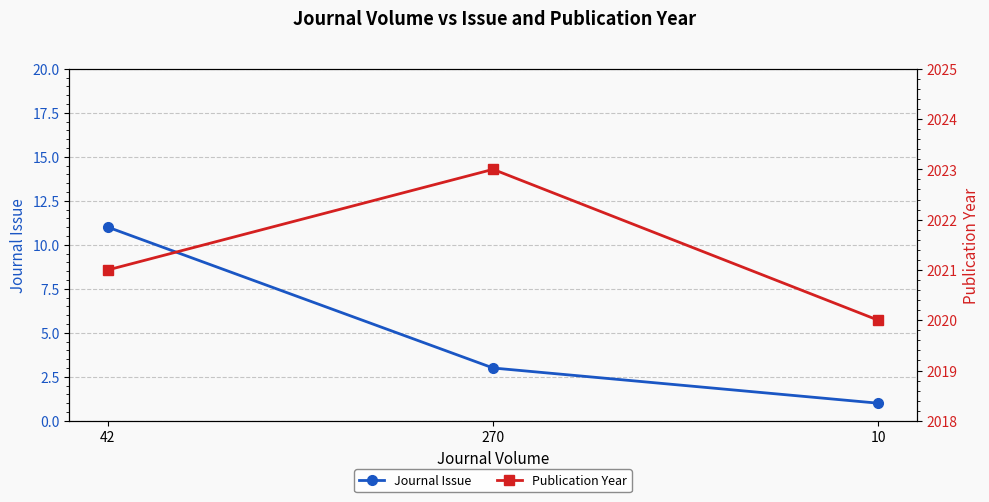

What is the label of the 2nd point from the left?

270